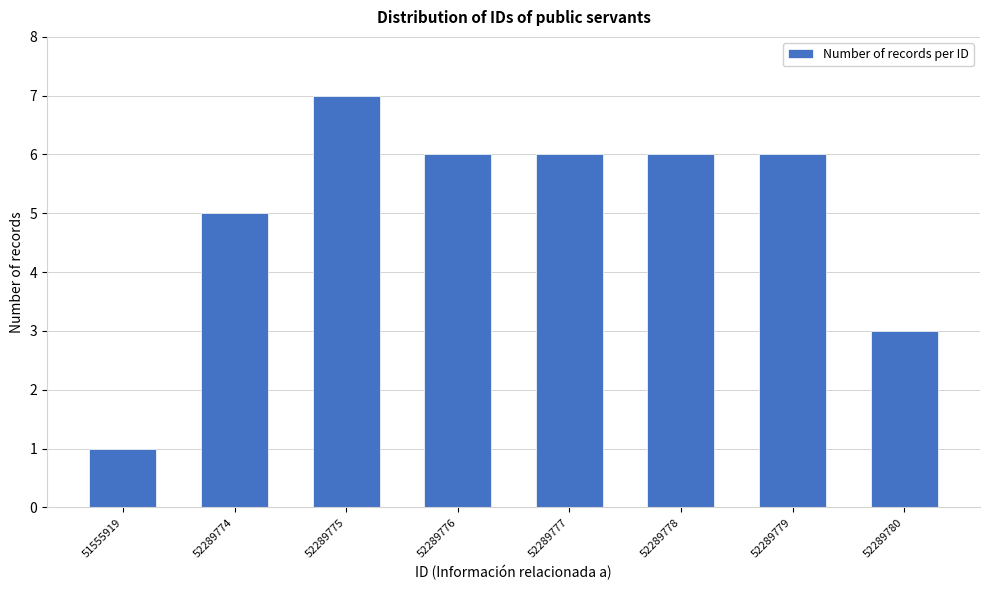

Reading left to right, extract all data points from this chart.

51555919=1	52289774=5	52289775=7	52289776=6	52289777=6	52289778=6	52289779=6	52289780=3